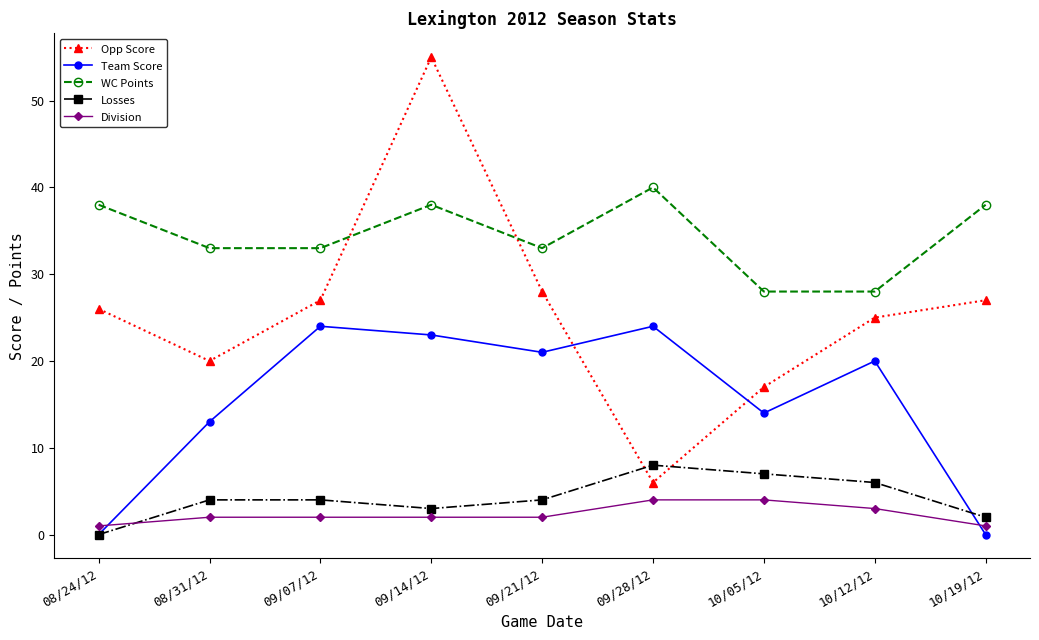

True or false: WC Points and Losses intersect in this chart.

False